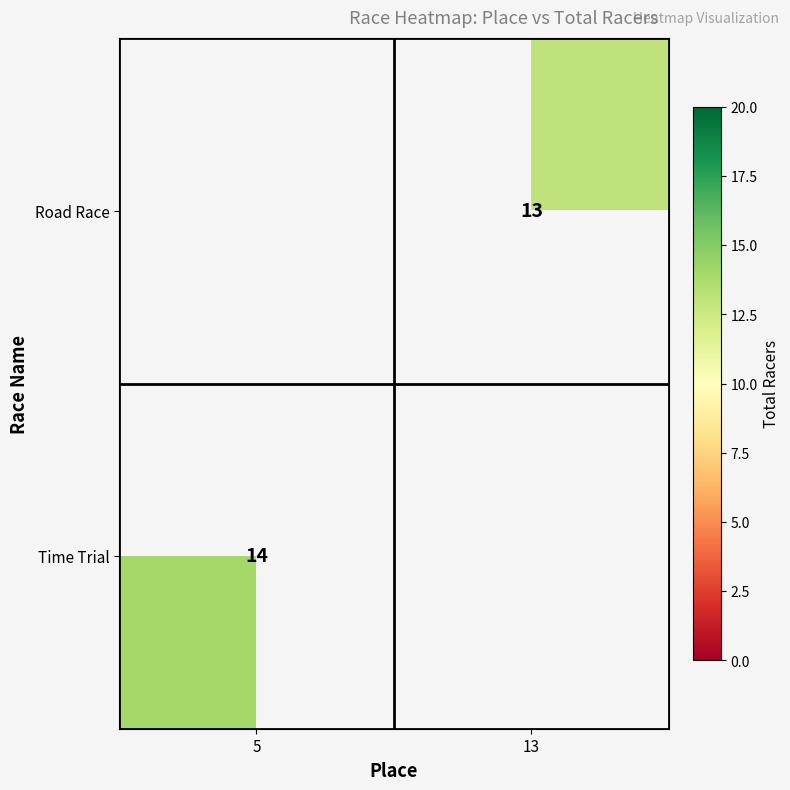

Is it true that Time Trial equals 14 at 5?

True